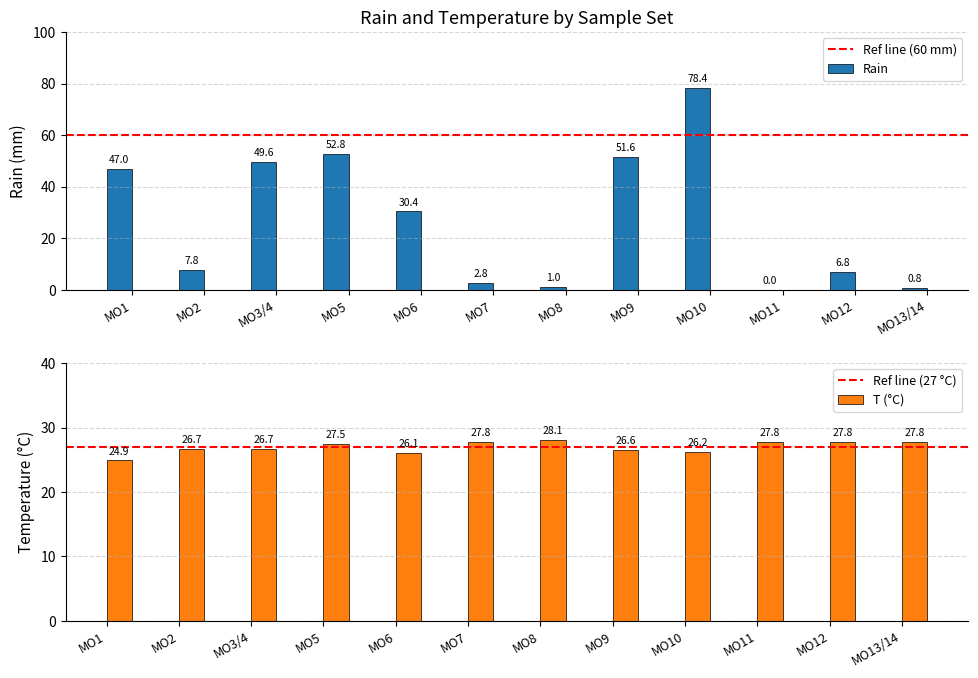

How many values in the T series exceed 27?

6